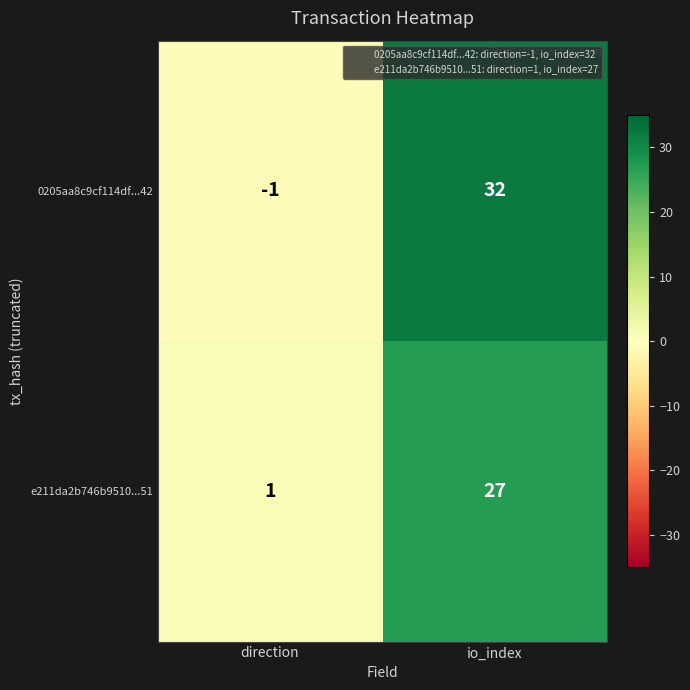

The value of 0205aa8c9cf114df...42 at direction is -1. True or false?

True